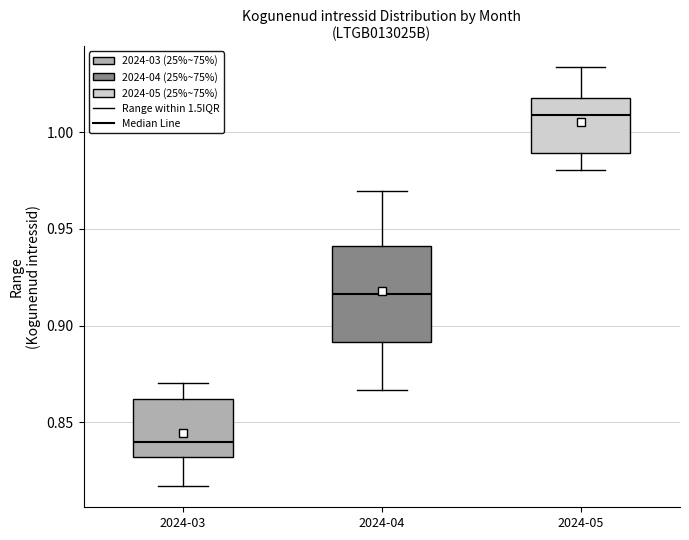

Reading left to right, read every box against the y-axis: the position of its median line, the range the box covers, and the ends of its whiskers. The values are not printed on the chart, so give them approximately, as read against the axis.

2024-03: median 0.840, box 0.830 to 0.860, whiskers 0.815 to 0.870
2024-04: median 0.915, box 0.890 to 0.940, whiskers 0.865 to 0.970
2024-05: median 1.010, box 0.990 to 1.020, whiskers 0.980 to 1.035